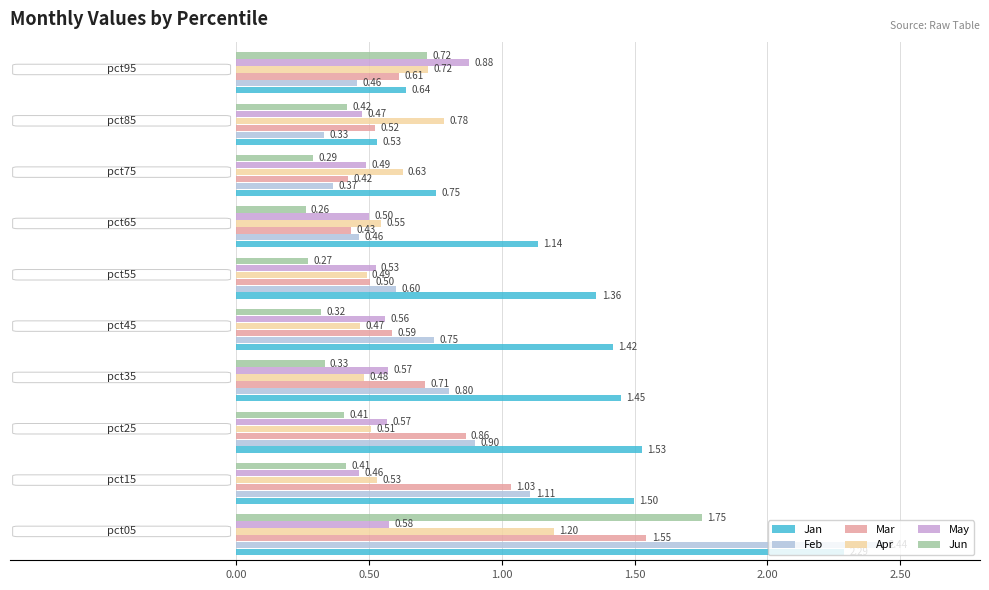

What is the difference between the maximum and minimum values in the Jun series?

1.5